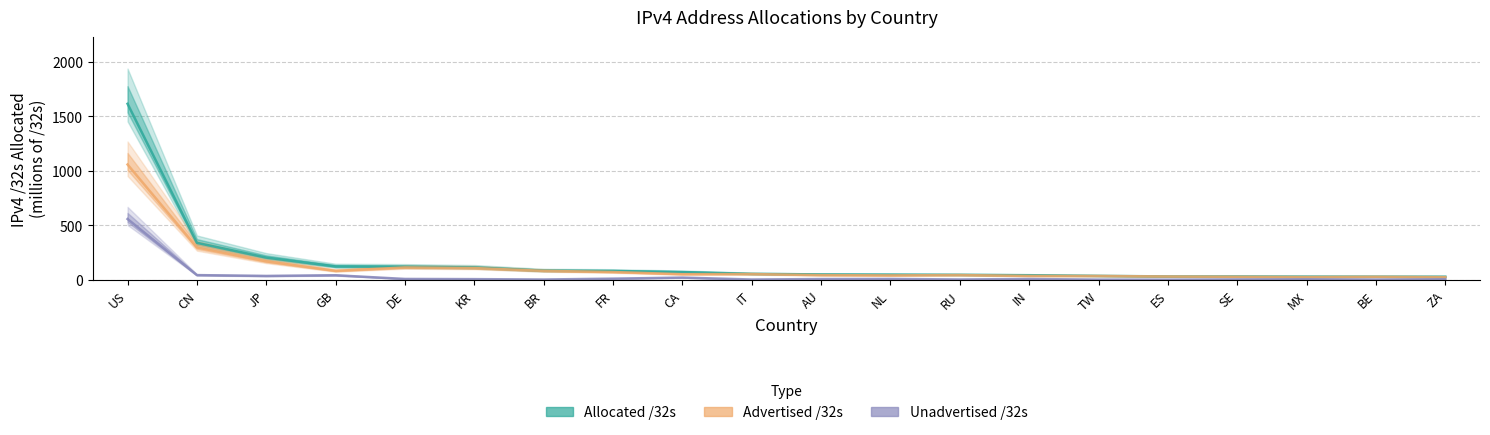

At which label does Allocated /32s first exceed 53?

US